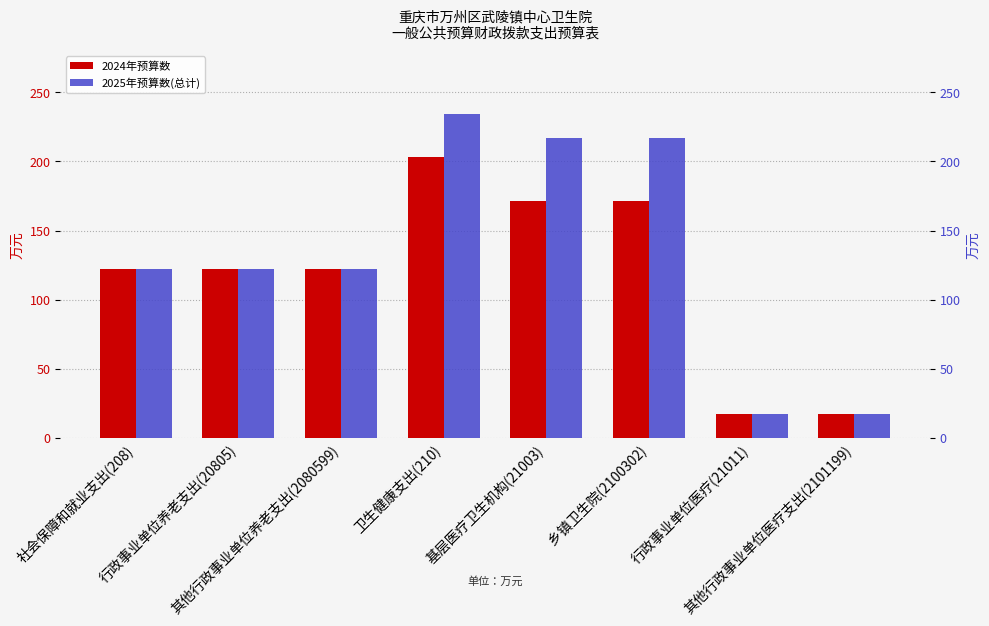

True or false: 2025年预算数(总计) has a value of 122.4 at 行政事业单位养老支出(20805).

True